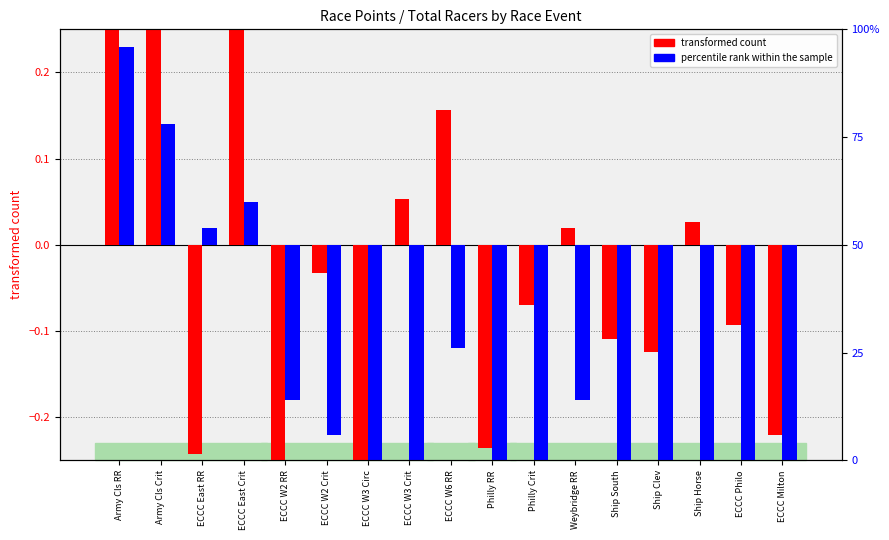

Count the number of data series in this chart.

2